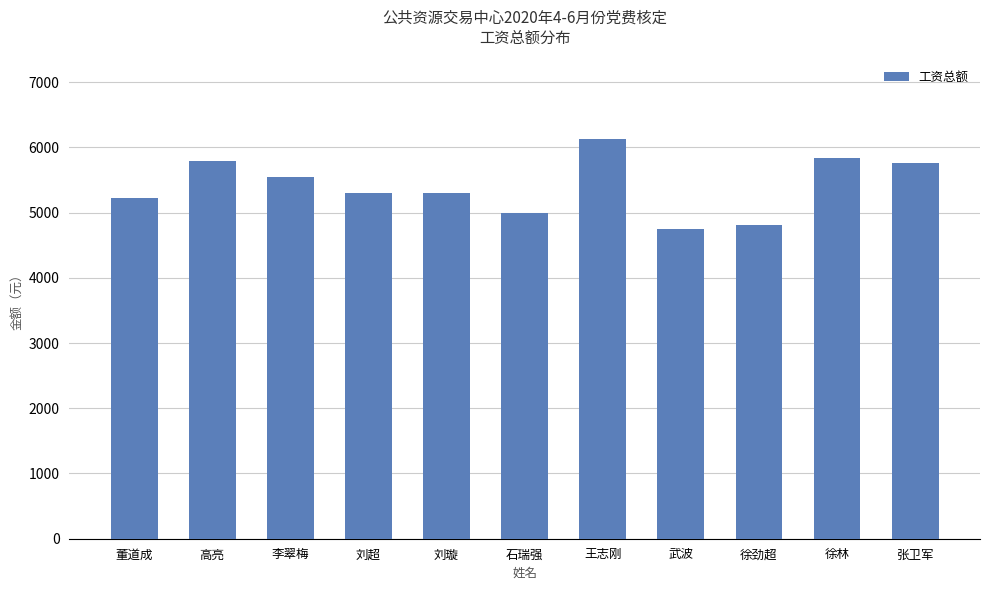

What is the change in value from 刘超 to 徐林?

+534